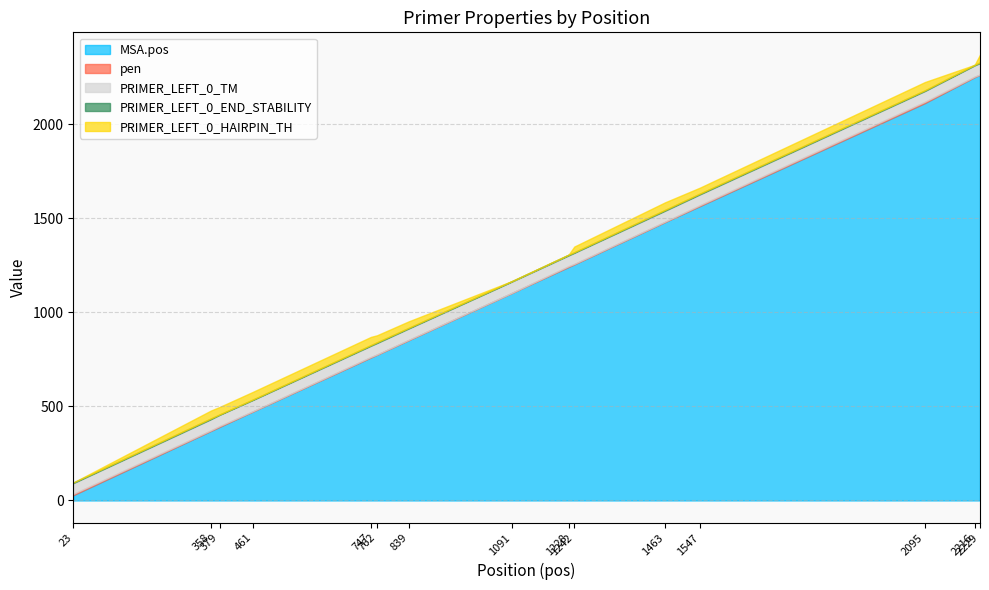

Which category has the highest value in the PRIMER_LEFT_0_HAIRPIN_TH series?

2095